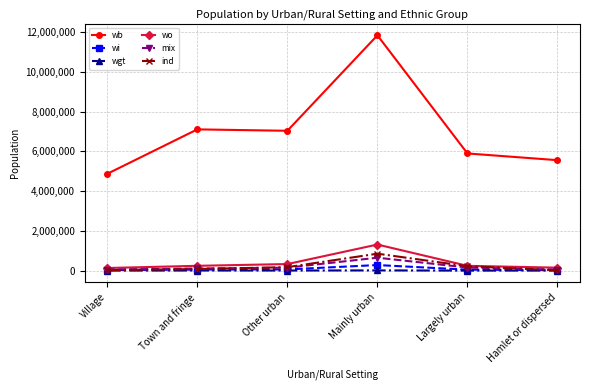

What is the label of the 4th point from the right?

Other urban